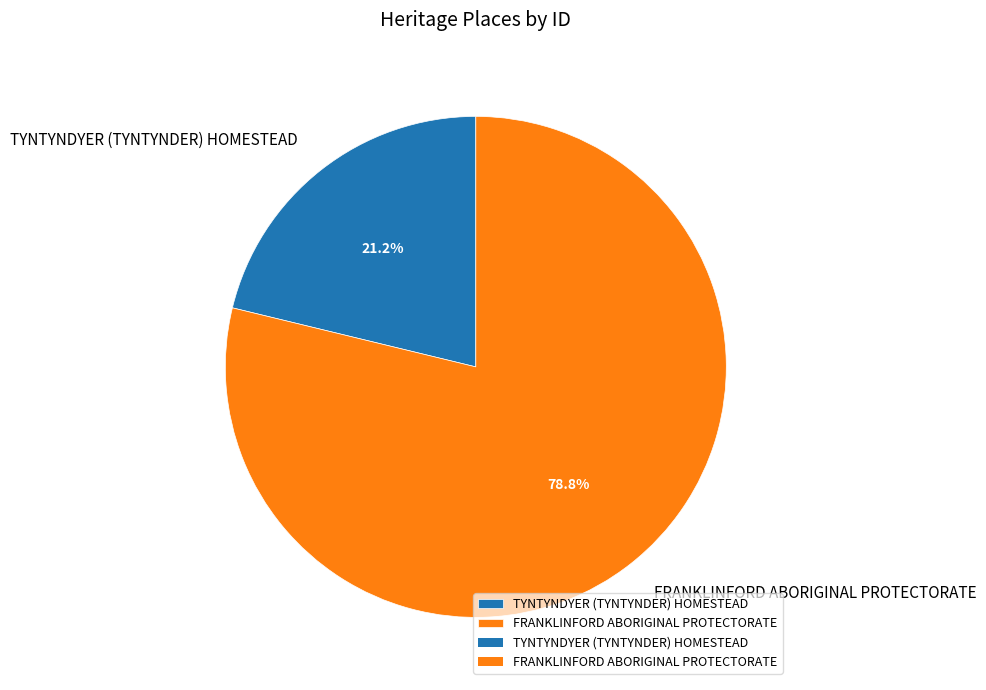

True or false: TYNTYNDYER (TYNTYNDER) HOMESTEAD accounts for 16% of the total.

False